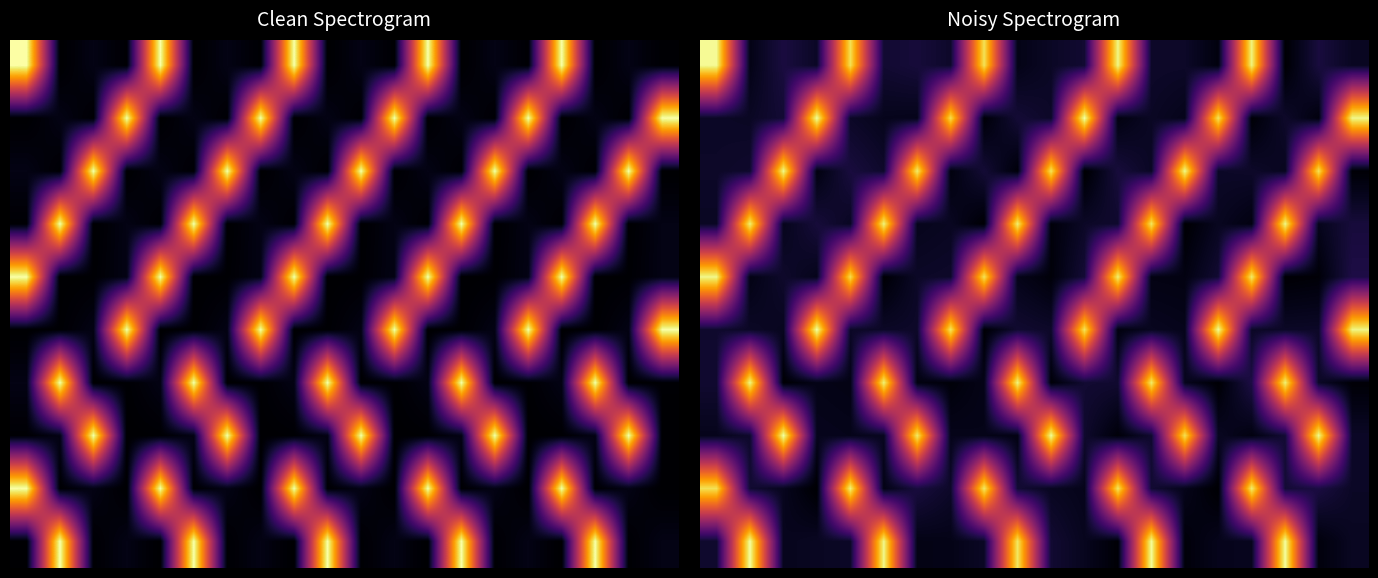

At how many categories does at least one series exceed 1950?

20